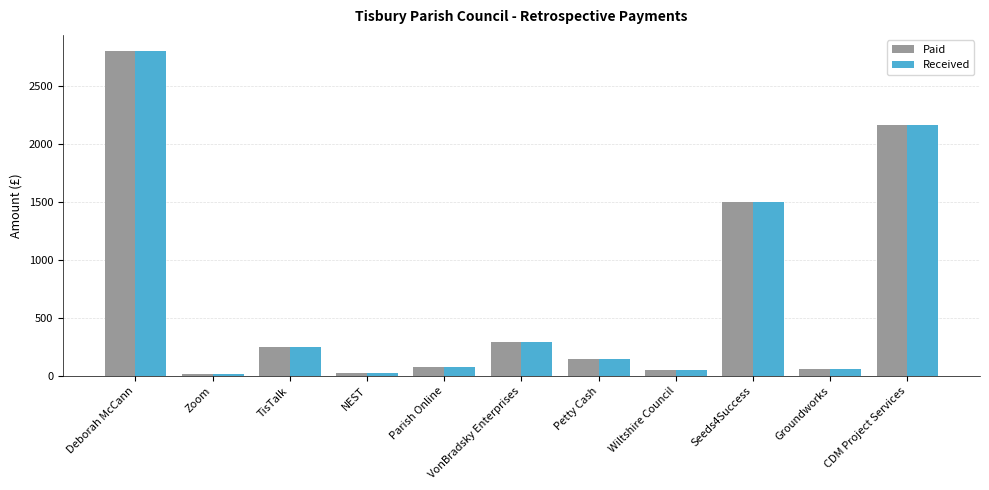

What is the difference between the maximum and minimum values in the Received series?

2784.4